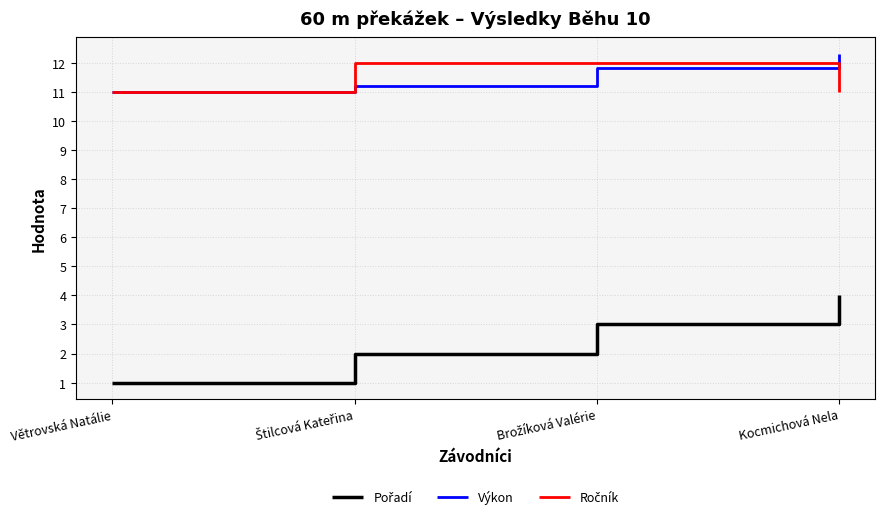

What is the difference between the highest and lowest values at Větrovská Natálie?

10.0